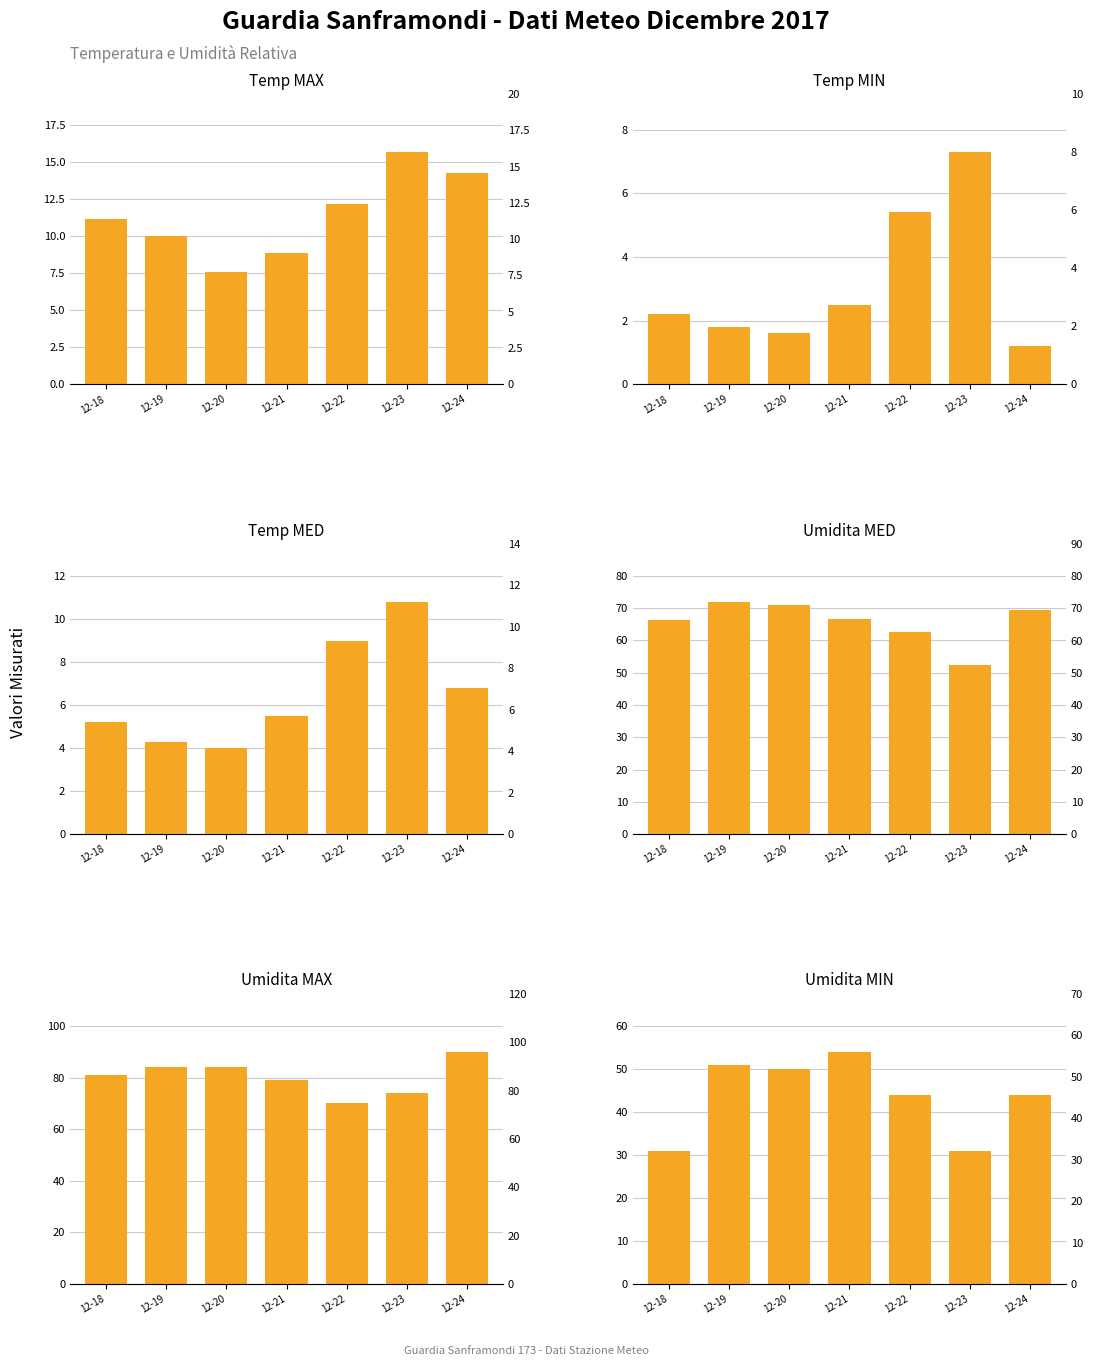

Which series has the largest total across all categories?

Umidita MAX